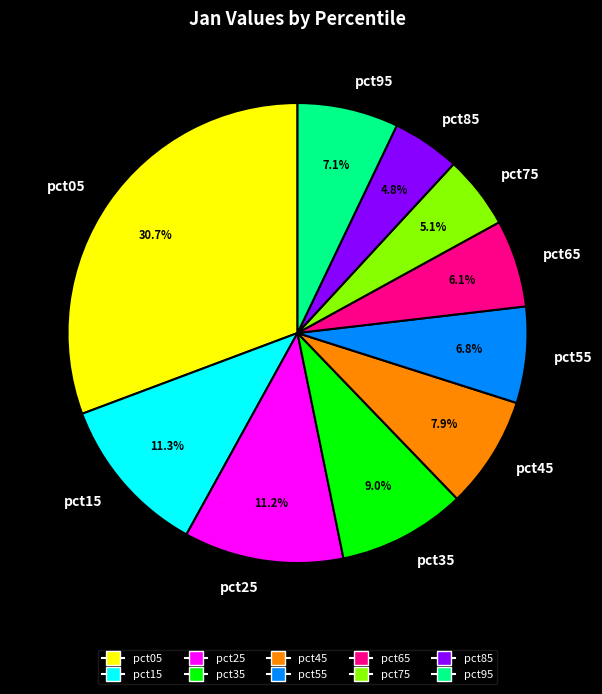

Is pct75 the majority of the pie?

No